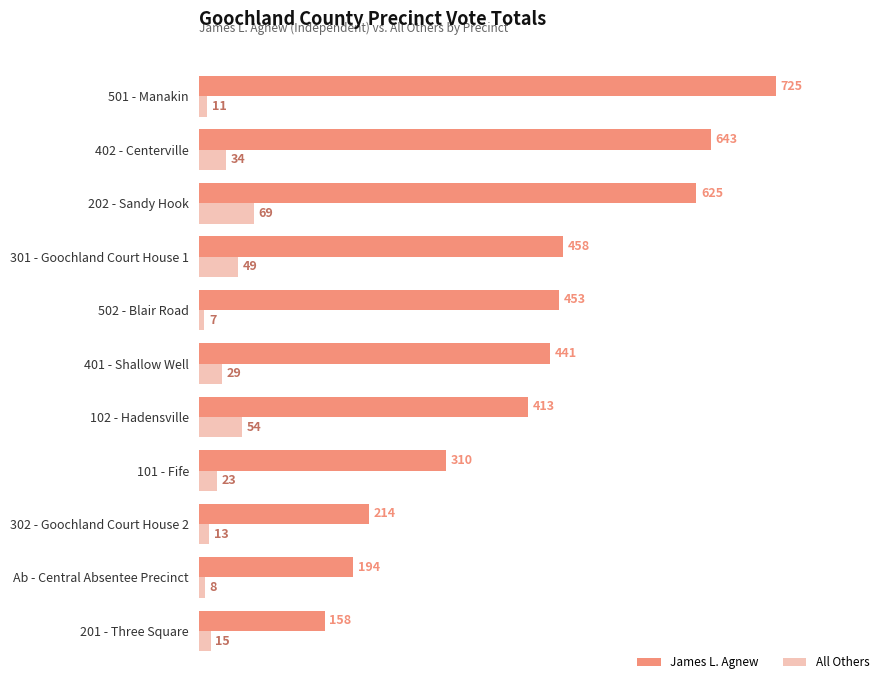

Count the number of categories in the chart.

11